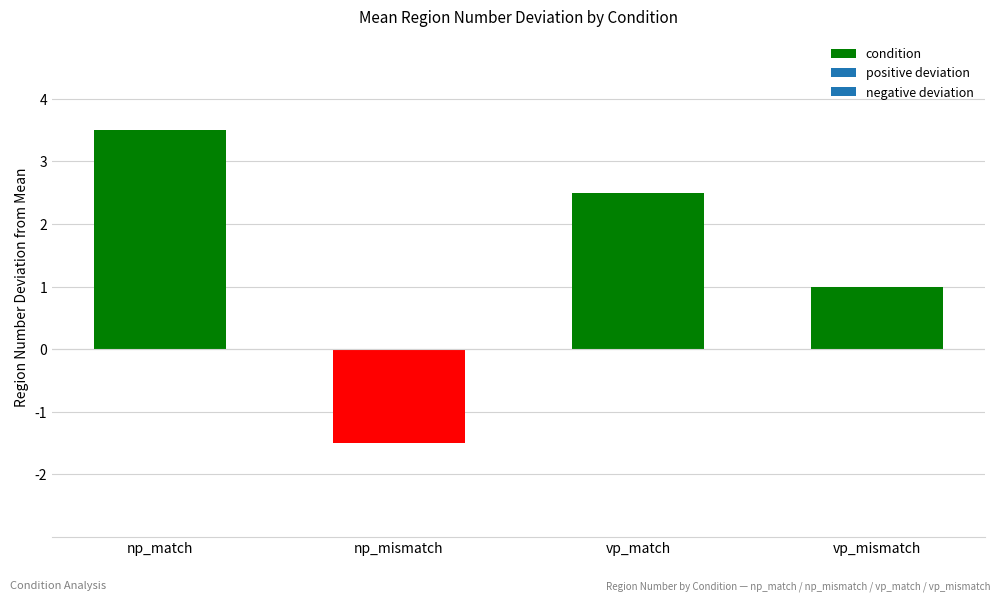

Is it true that the value at np_match is 6.1?

False